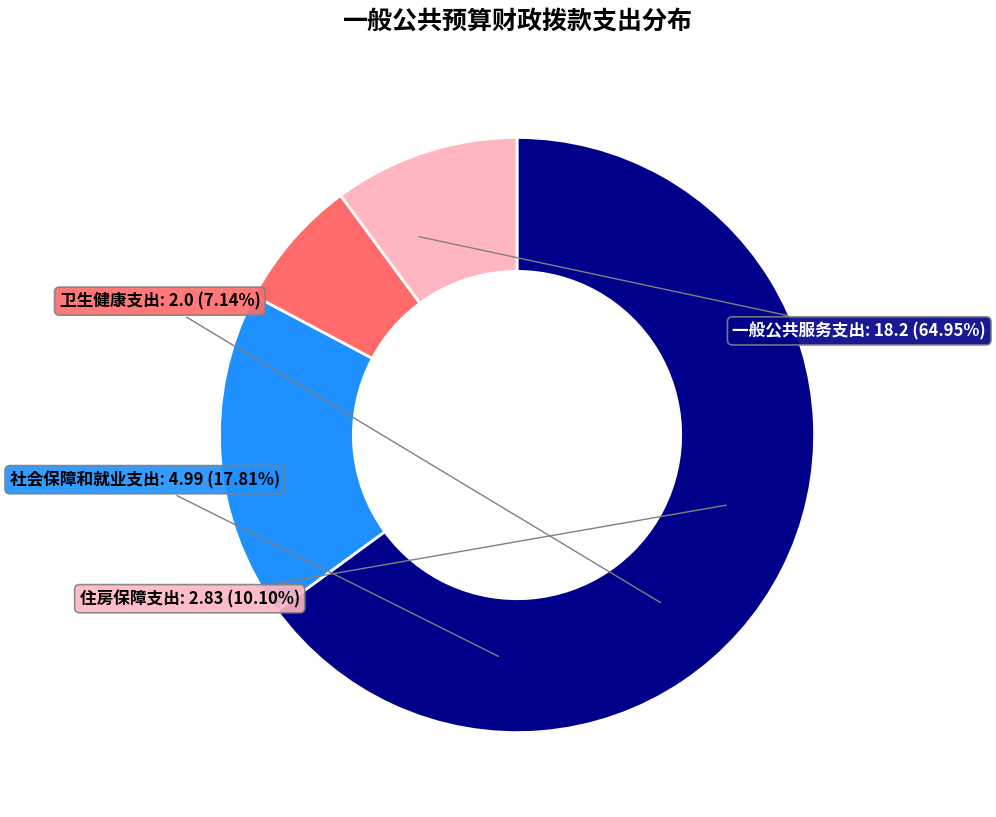

Does 社会保障和就业支出 represent more than half of the total?

No